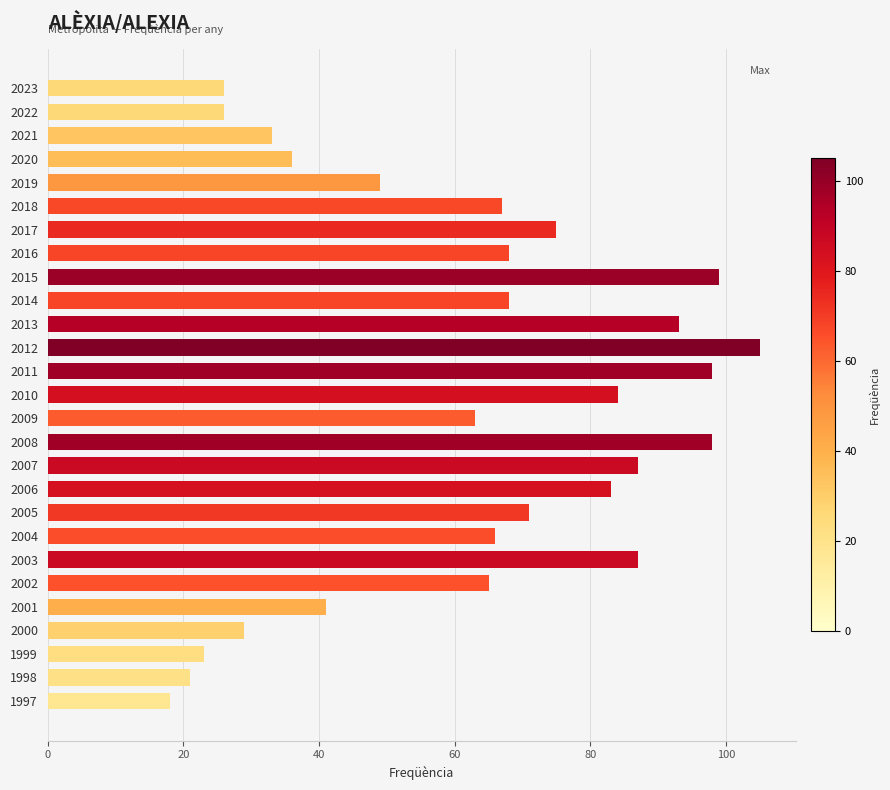

What is the average value?

62